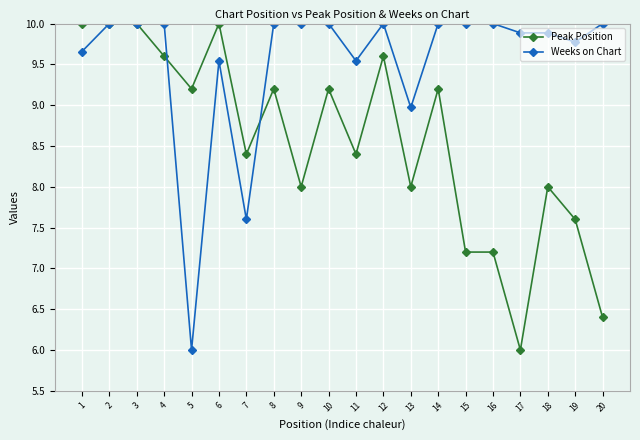

What is the maximum value for Weeks on Chart?

10.0